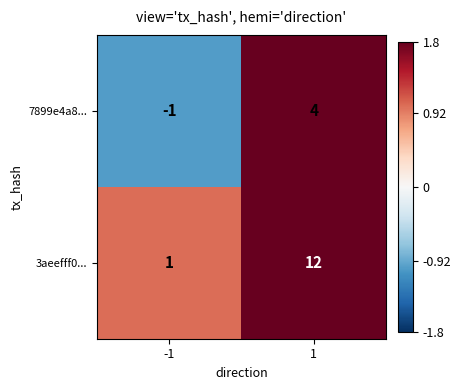

Reading left to right, extract all data points from this chart.

7899e4a8...: -1=-1	1=4
3aeefff0...: -1=1	1=12